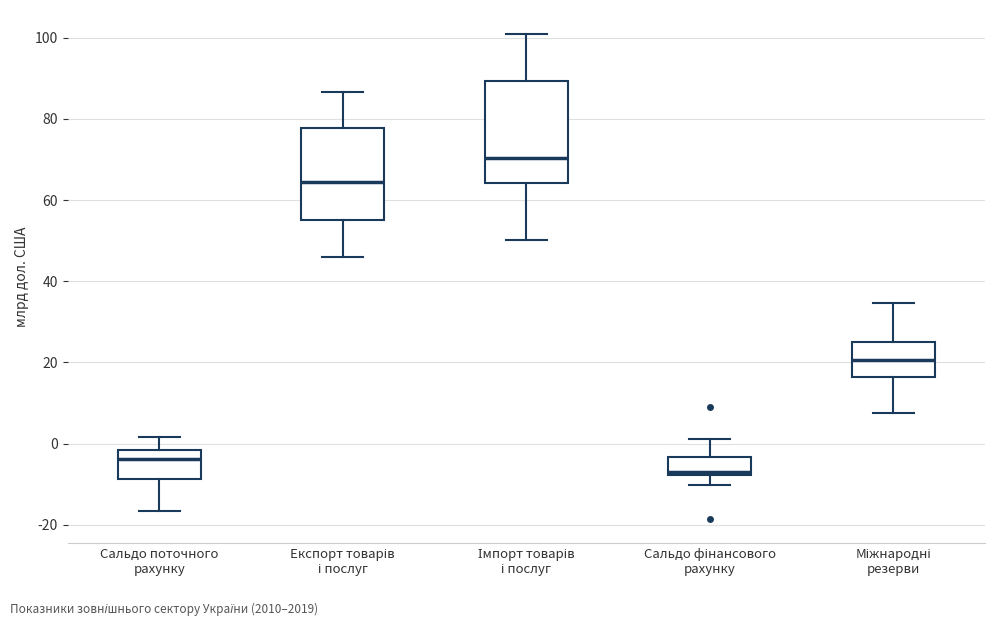

Reading left to right, transcribe this box plot: for each box, give where its median line is, the range the box spans, and where its two whiskers end, as read against the y-axis. The values are not printed on the chart, so give them approximately, as read against the axis.

Сальдо поточного рахунку: median -4, box -8 to -2, whiskers -16 to 2
Експорт товарів і послуг: median 64, box 56 to 78, whiskers 46 to 86
Імпорт товарів і послуг: median 70, box 64 to 90, whiskers 50 to 100
Сальдо фінансового рахунку: median -8 (just above the box's lower edge), box -8 to -4, whiskers -10 to 2
Міжнародні резерви: median 20, box 16 to 26, whiskers 8 to 34